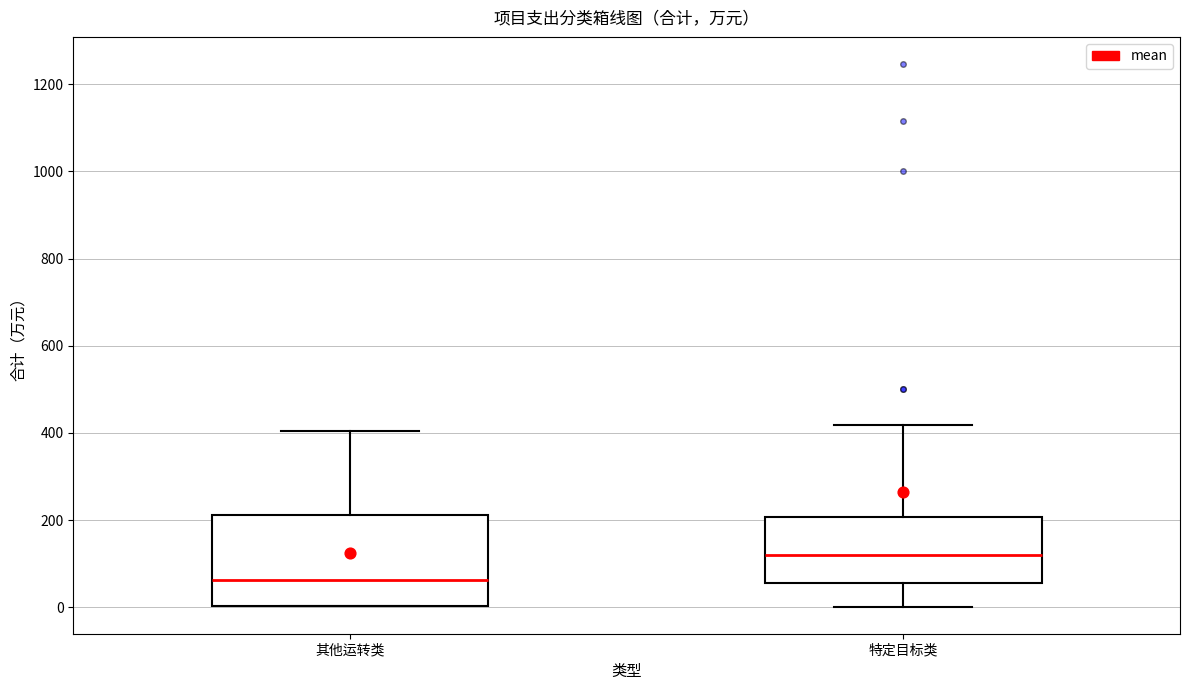

Reading left to right, transcribe this box plot: for each box, give where its median line is, the range the box spans, and where its two whiskers end, as read against the y-axis. The values are not printed on the chart, so give them approximately, as read against the axis.

其他运转类: median 60, box 0 to 220, whiskers 0 to 400
特定目标类: median 120, box 60 to 200, whiskers 0 to 420